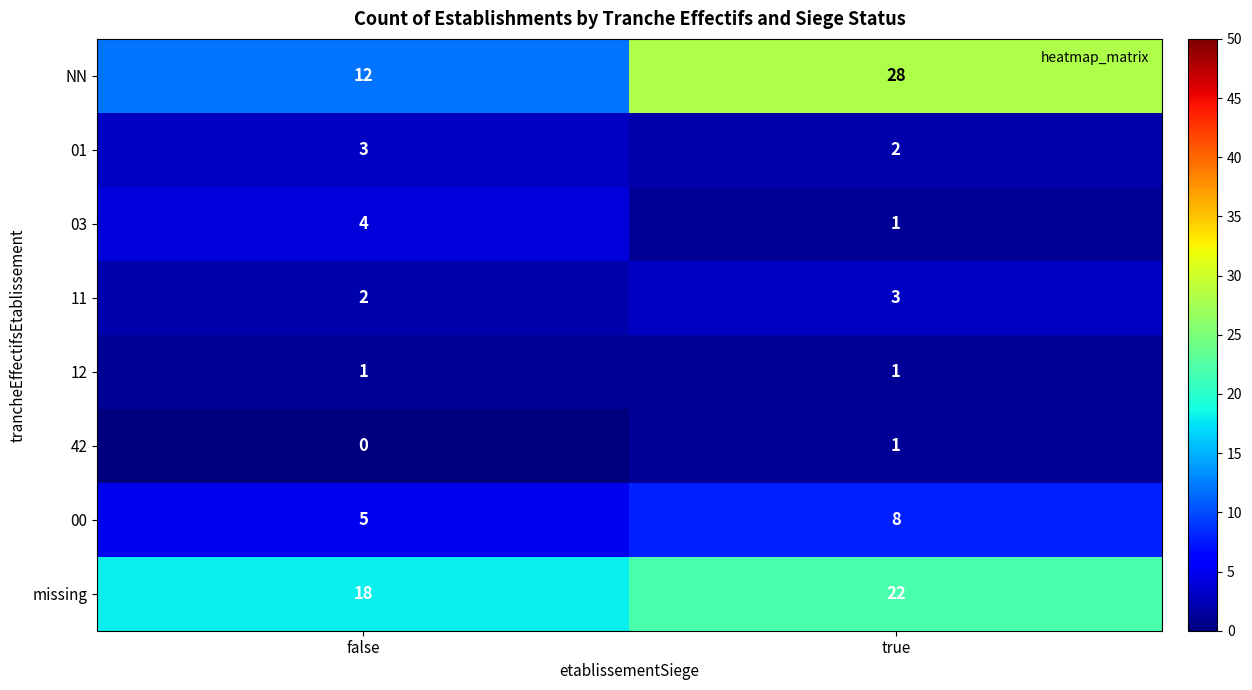

At how many categories does at least one series exceed 6?

2